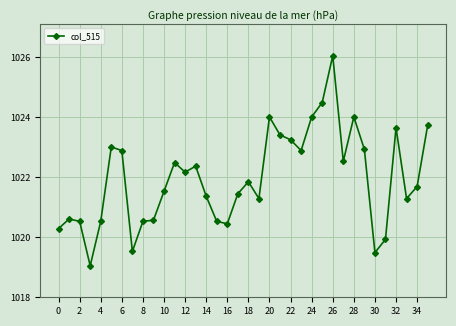

True or false: there are more than 0 points higher than both neighbors.

True